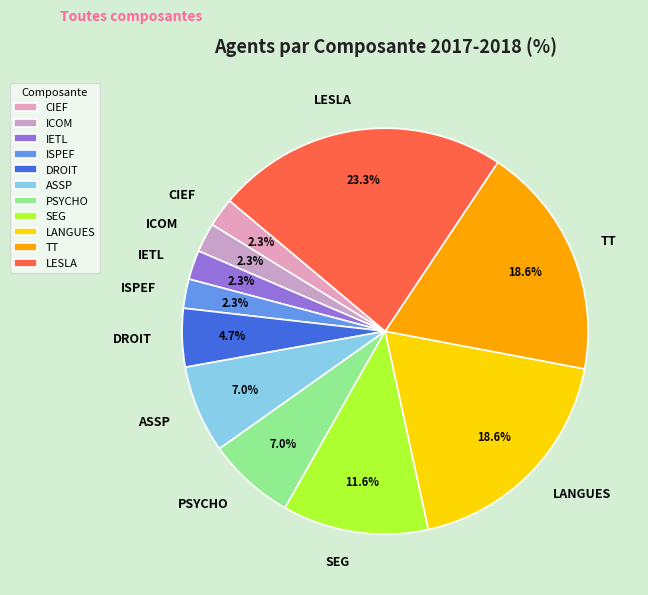

Does TT account for over 50% of the chart?

No